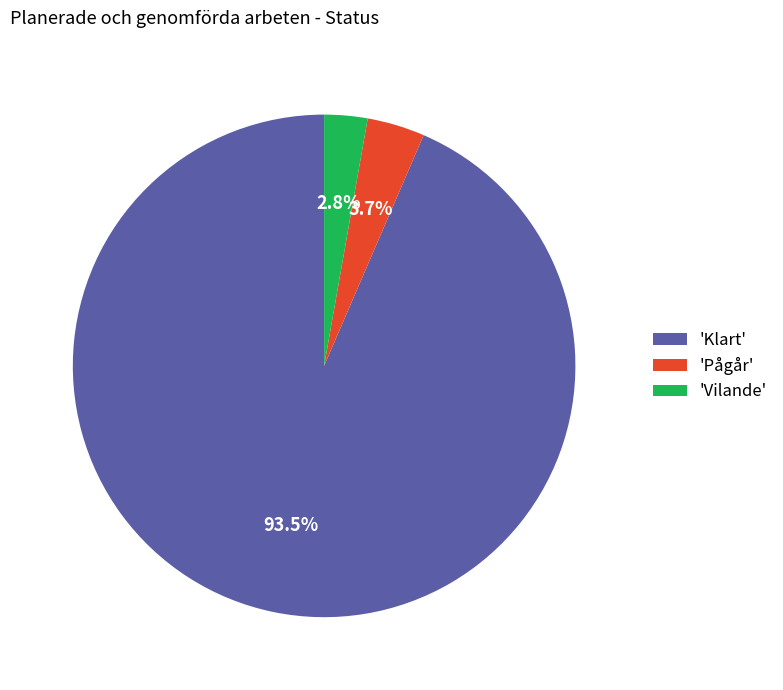

Between 'Vilande' and 'Klart', which is larger?

'Klart'